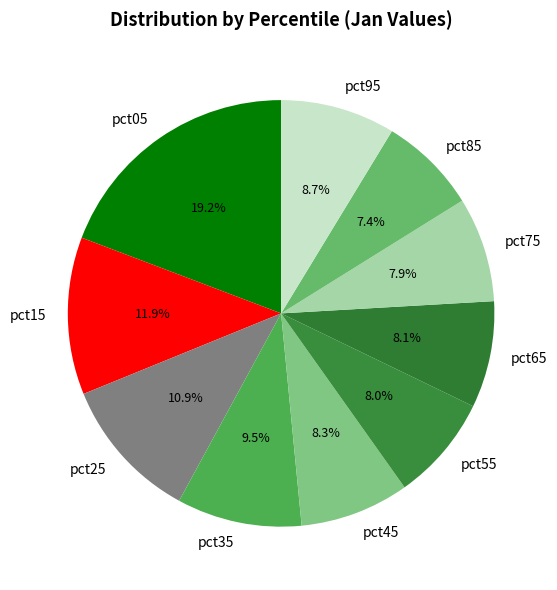

Which slice is the smallest?

pct85